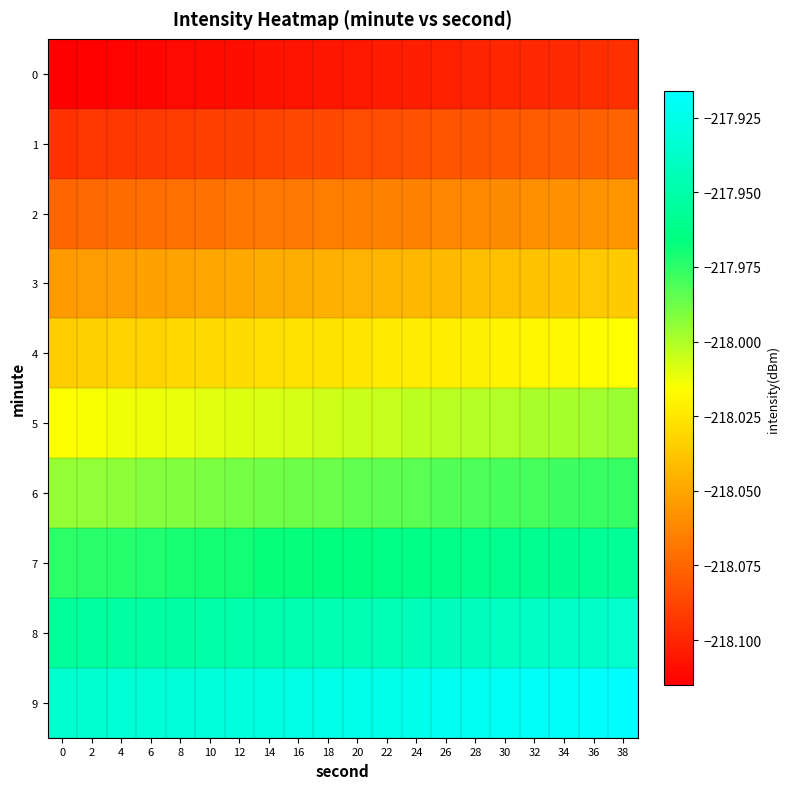

What is the total value across all series at 34?

-2180.1